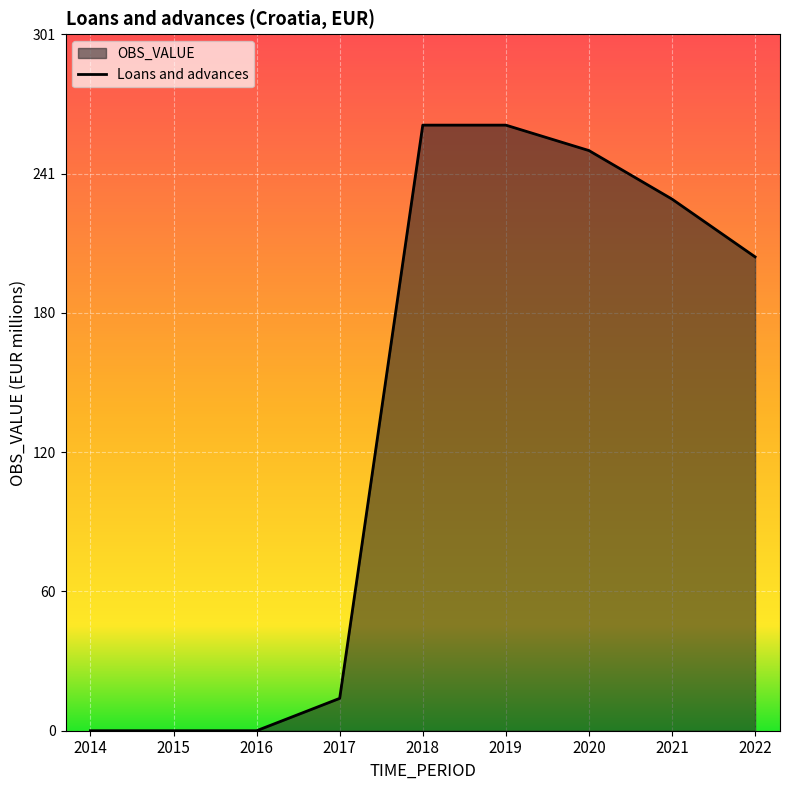

The value at 2018 is 442. True or false?

False